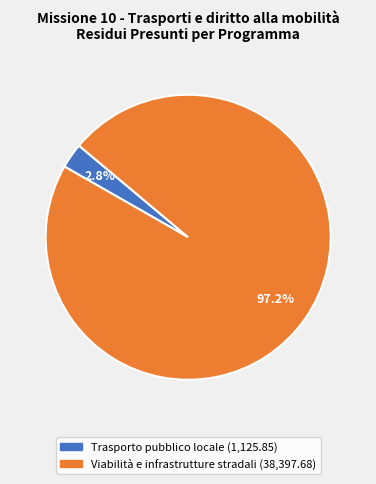

Is there a majority slice in this chart?

Yes